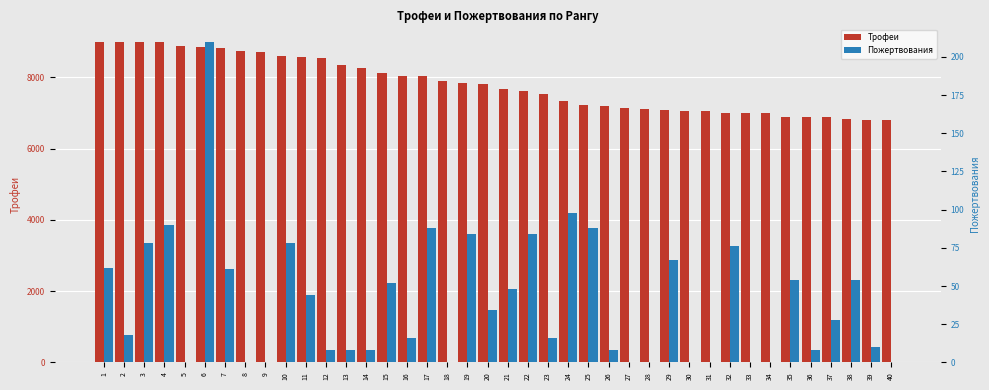

What are all the series names shown in the legend?

Трофеи, Пожертвования